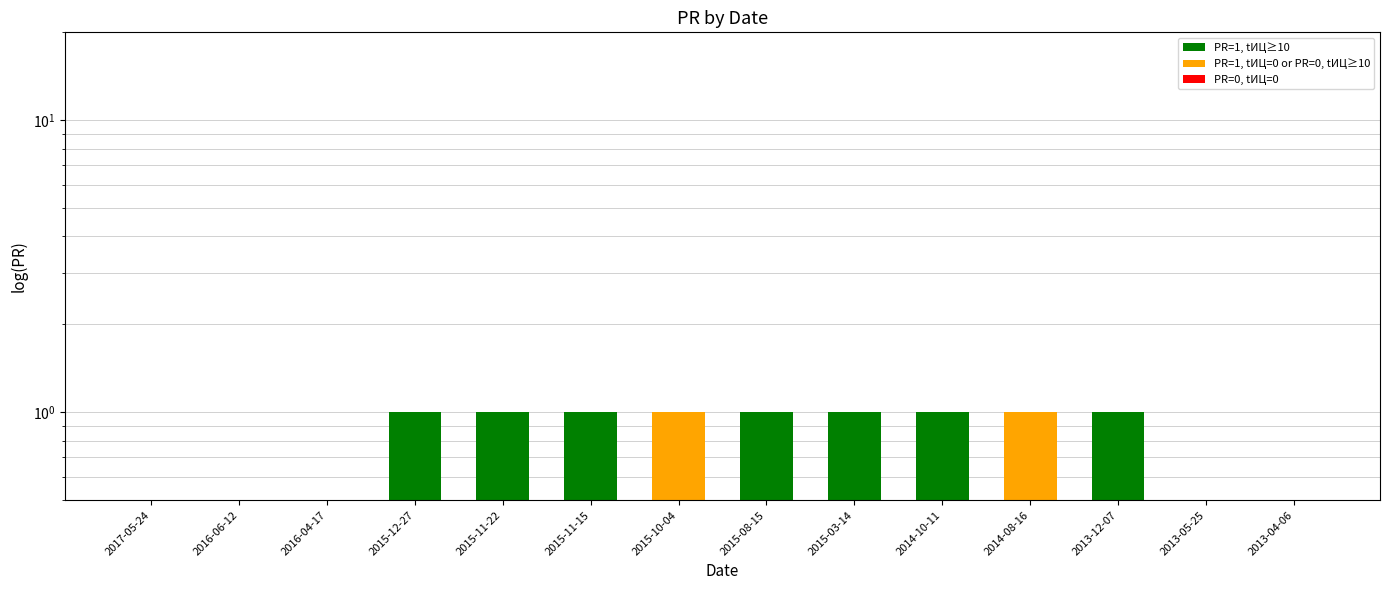

Rank the categories by value from lowest to highest.

2017-05-24, 2016-06-12, 2016-04-17, 2013-05-25, 2013-04-06, 2015-12-27, 2015-11-22, 2015-11-15, 2015-10-04, 2015-08-15, 2015-03-14, 2014-10-11, 2014-08-16, 2013-12-07